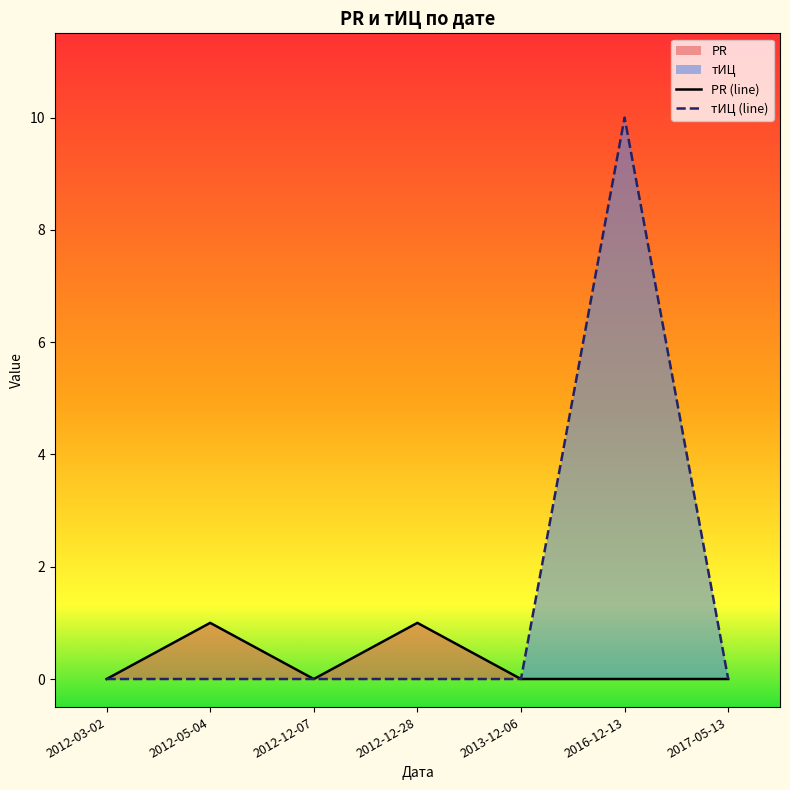

Which series changed the most between 2012-03-02 and 2012-12-28?

PR (line)